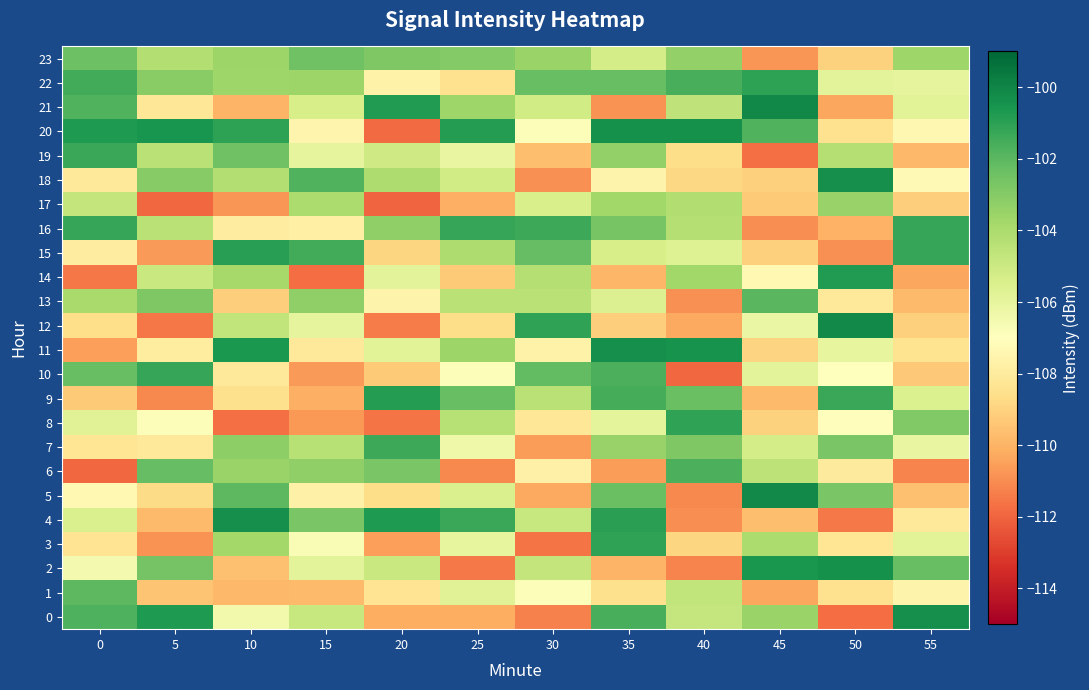

Which series has the widest spread of values?

20